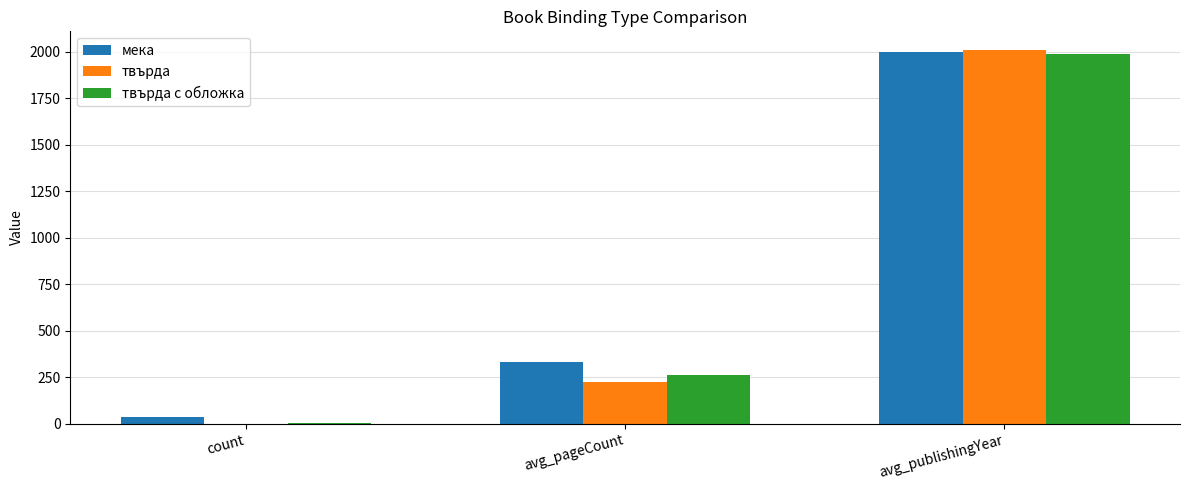

At which category does the chart reach its peak across all series?

avg_publishingYear